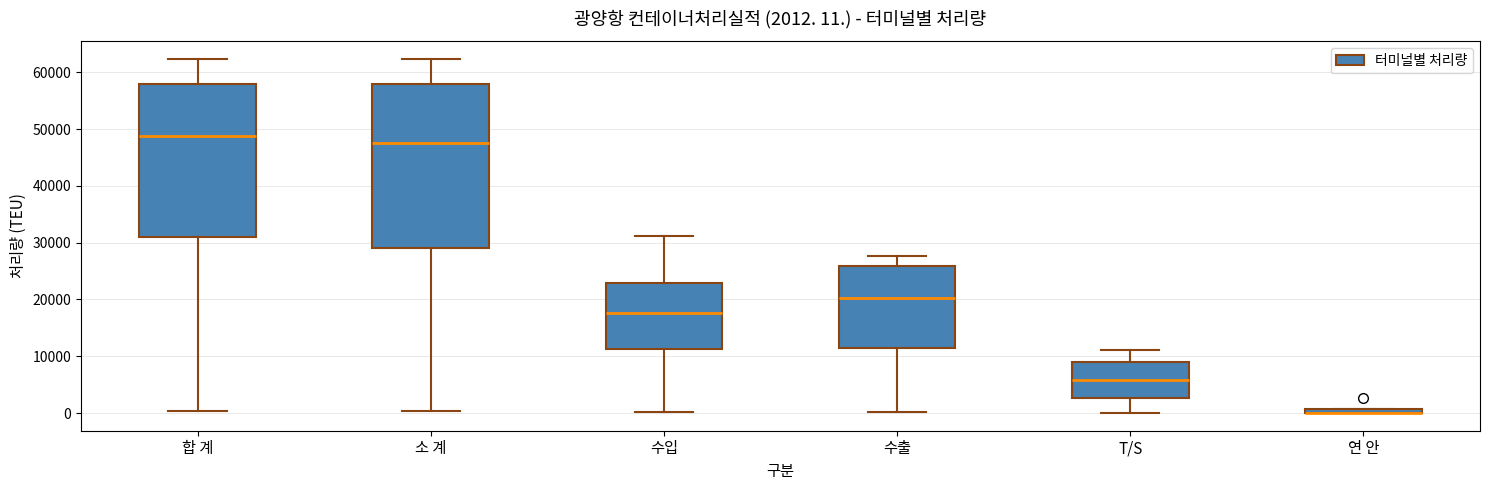

Comparing the boxes themselves (not the whiskers), which one is the tallest?

소 계